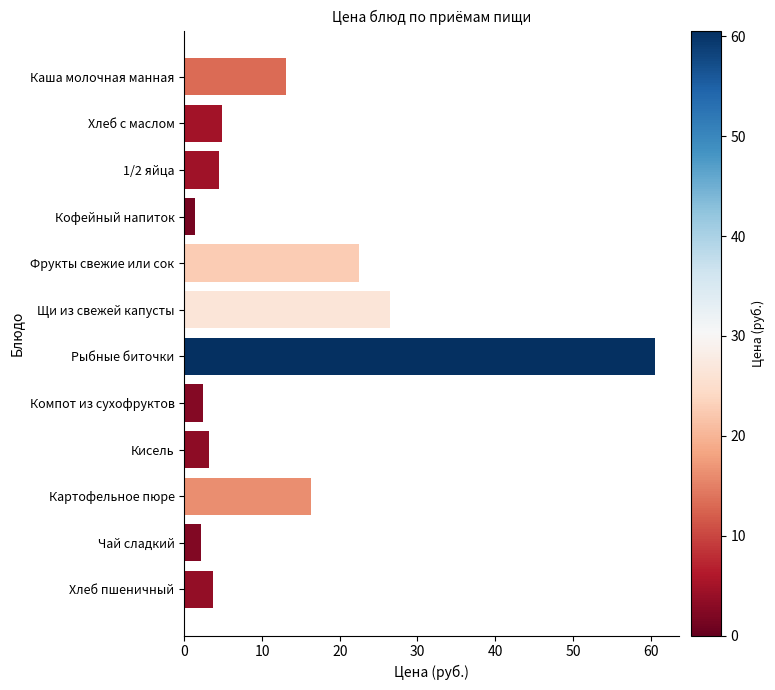

What is the maximum value shown in the chart?

60.6